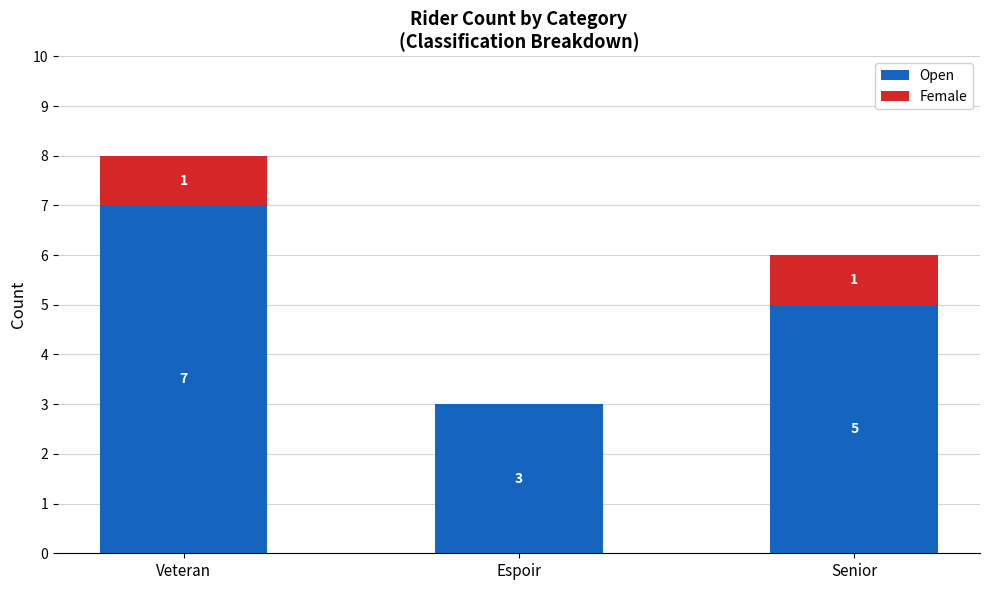

Count the number of data series in this chart.

2